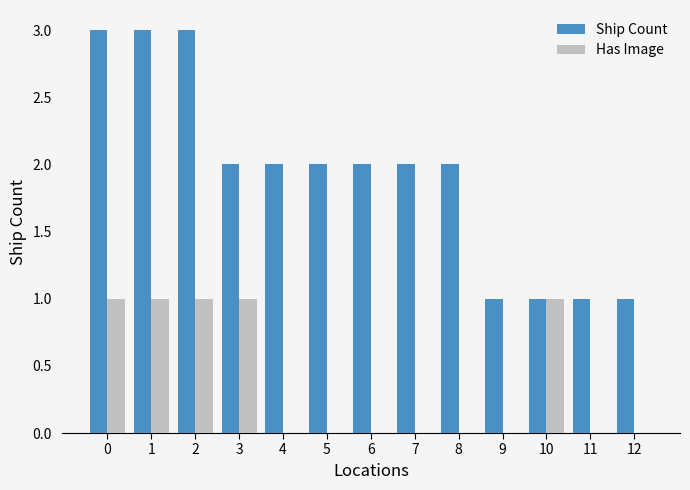

Reading left to right, list all the values displayed in this chart.

Ship Count: 3	3	3	2	2	2	2	2	2	1	1	1	1
Has Image: 1	1	1	1	0	0	0	0	0	0	1	0	0